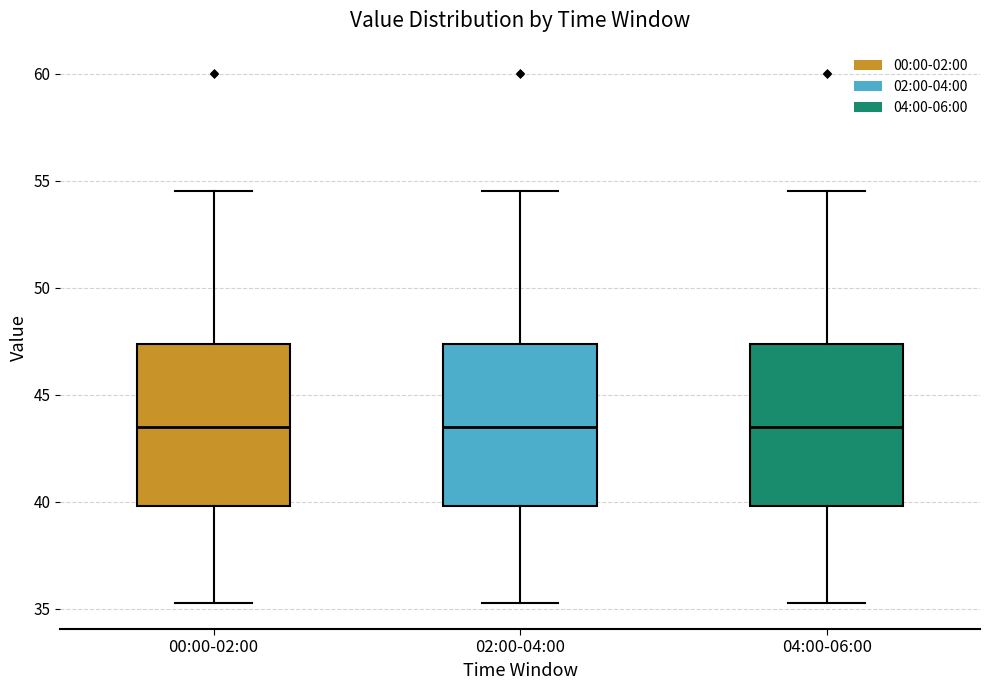

Where is the lower edge of the box for 00:00-02:00 on the y-axis? The values are not printed on the chart, so give them approximately, as read against the axis.

40.0